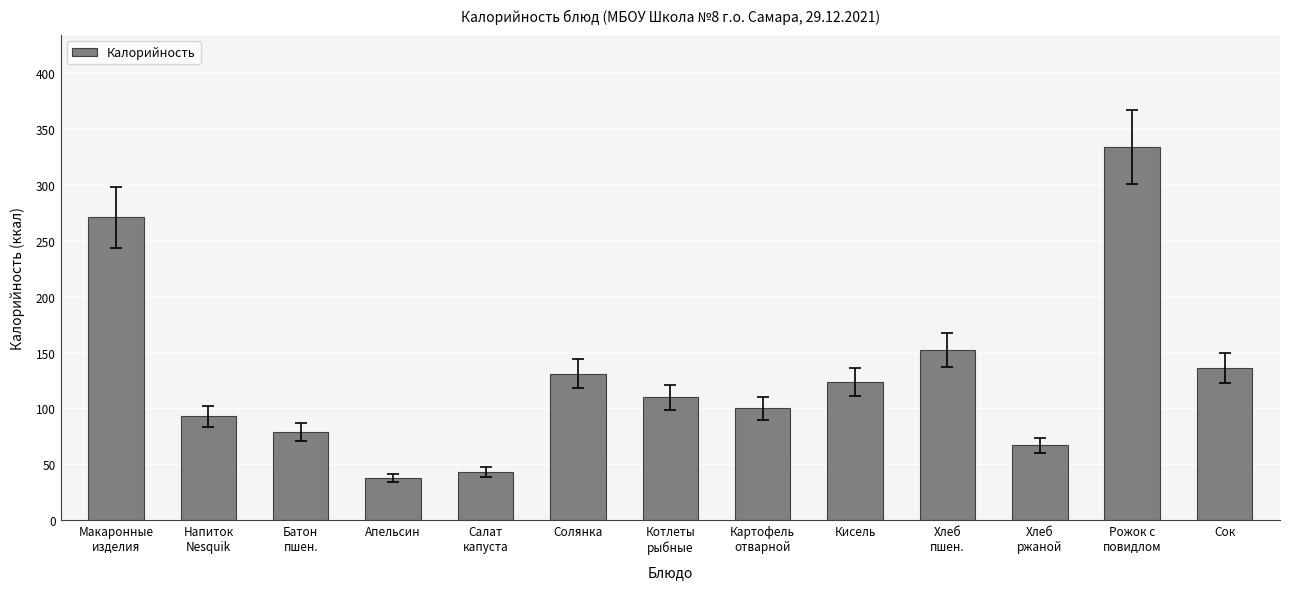

Between Апельсин and Салат
капуста, which is larger?

Салат
капуста